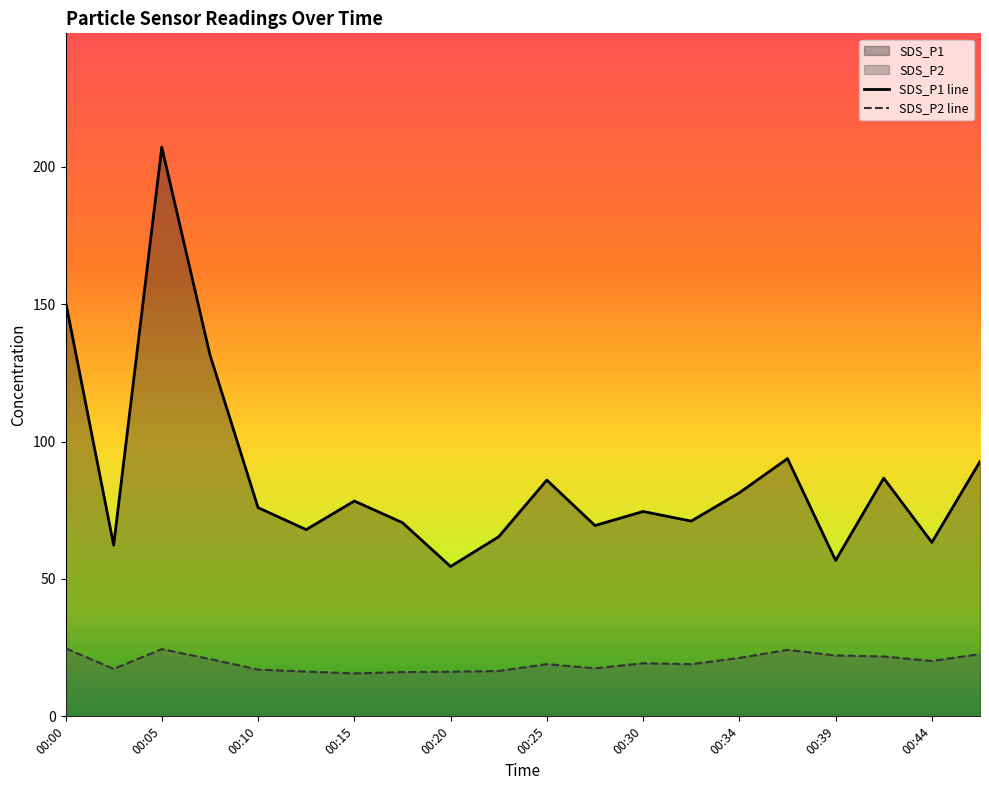

At which category does the chart reach its peak across all series?

00:05